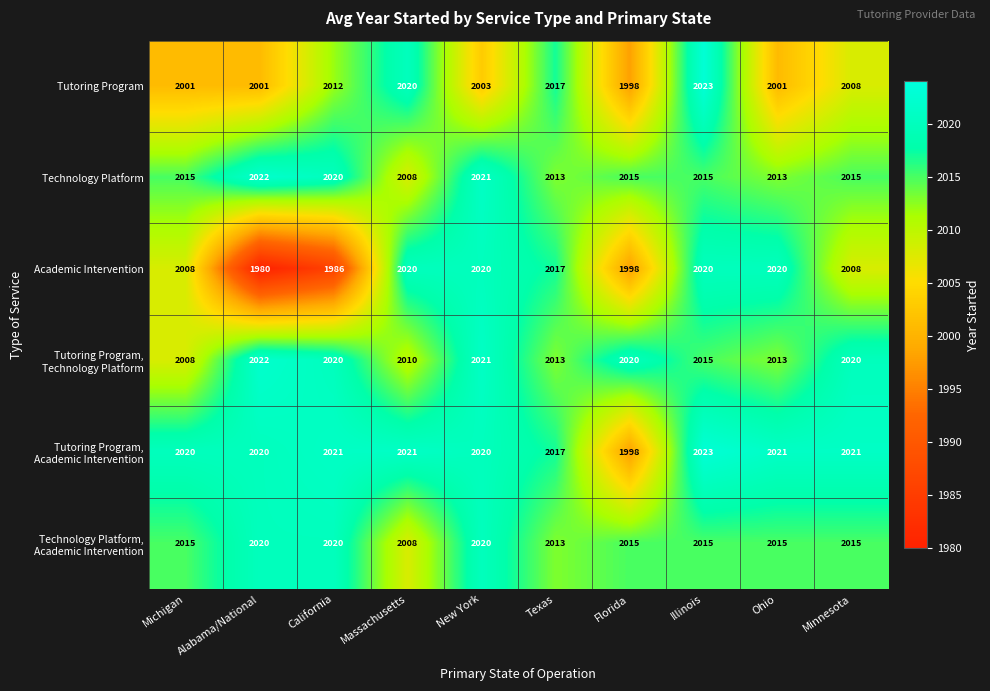

Read the Tutoring Program value at New York, to the nearest 10.

2000